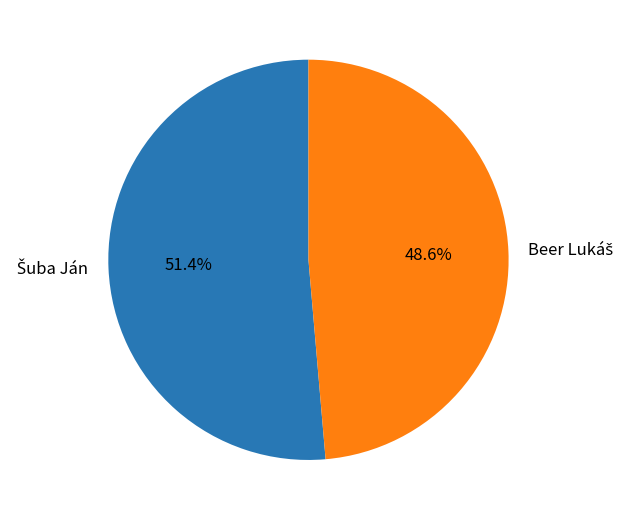

Does any single category account for the majority?

Yes